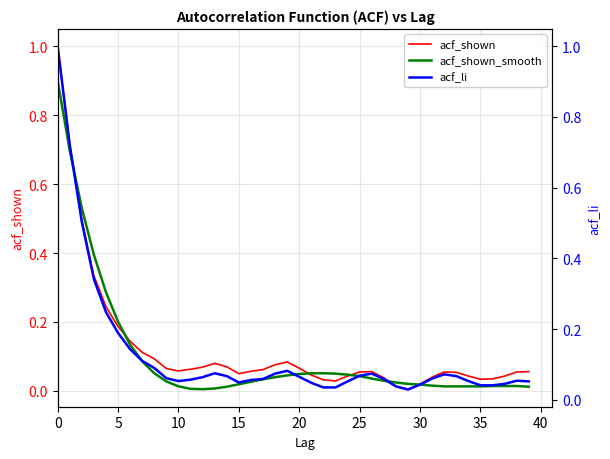

Reading left to right, what are all the values shown in this chart?

acf_shown: 1.0	0.7	0.5	0.3	0.2	0.2	0.1	0.1	0.1	0.1	0.1	0.1	0.1	0.1	0.1	0.1	0.1	0.1	0.1	0.1	0.1	0.0	0.0	0.0	0.0	0.1	0.1	0.0	0.0	0.0	0.0	0.0	0.1	0.1	0.0	0.0	0.0	0.0	0.1	0.1
acf_shown_smooth: 0.9	0.7	0.5	0.4	0.3	0.2	0.2	0.1	0.1	0.1	0.0	0.0	0.0	0.0	0.0	0.0	0.1	0.1	0.1	0.1	0.1	0.1	0.1	0.1	0.1	0.1	0.1	0.1	0.0	0.0	0.0	0.0	0.0	0.0	0.0	0.0	0.0	0.0	0.0	0.0
acf_li: 1.0	0.7	0.5	0.3	0.2	0.2	0.1	0.1	0.1	0.1	0.1	0.1	0.1	0.1	0.1	0.0	0.1	0.1	0.1	0.1	0.1	0.0	0.0	0.0	0.1	0.1	0.1	0.1	0.0	0.0	0.0	0.1	0.1	0.1	0.1	0.0	0.0	0.0	0.1	0.1